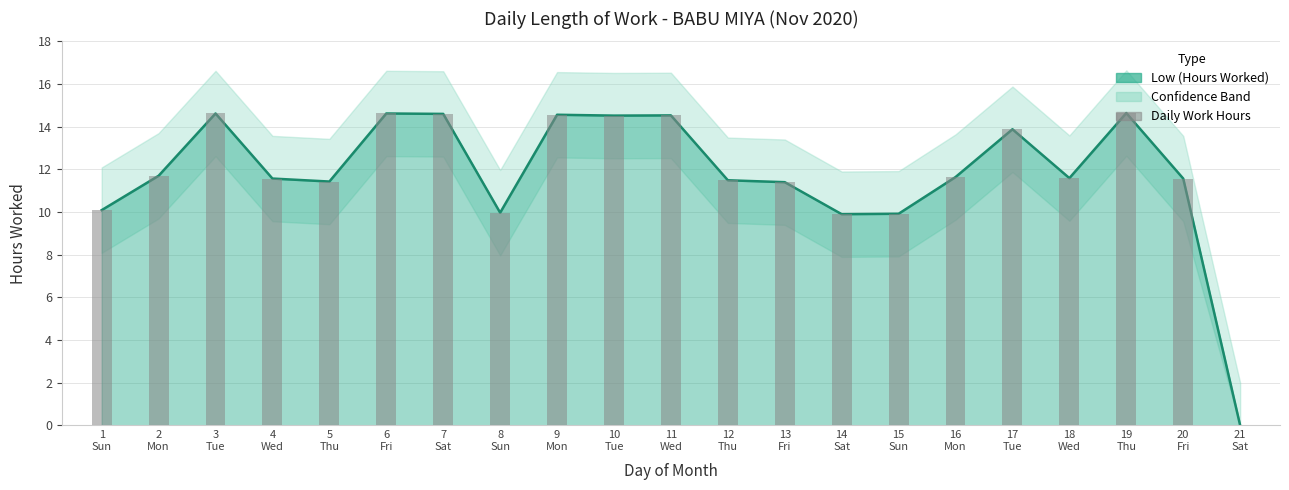

Between 20
Fri and 4
Wed, which is larger?

20
Fri